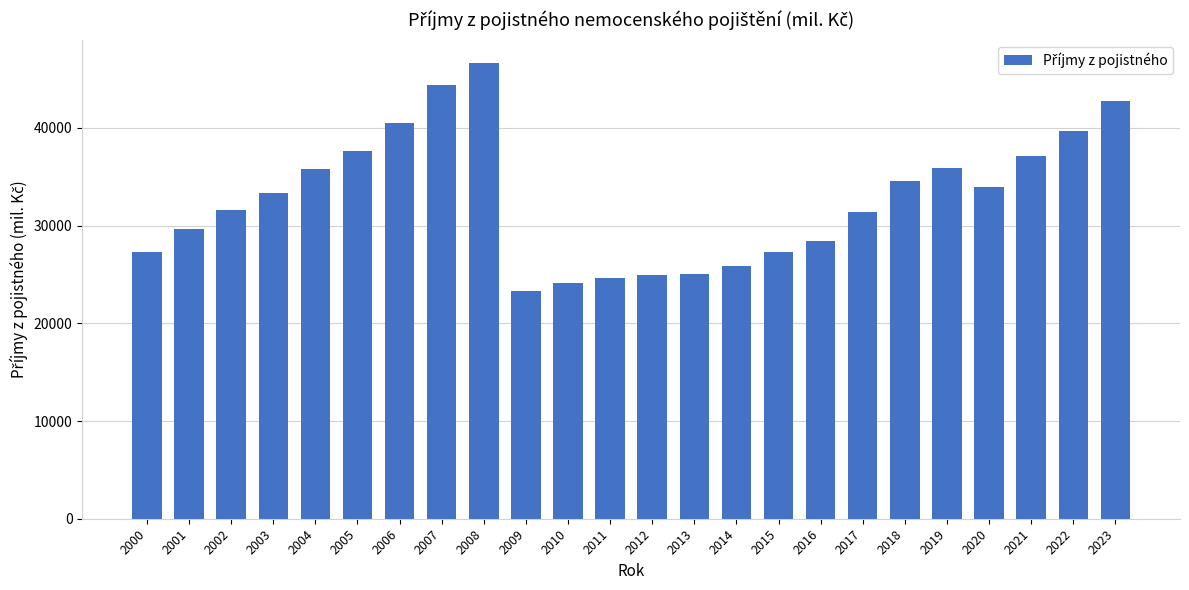

What value does the data have at 2000?

27285.0